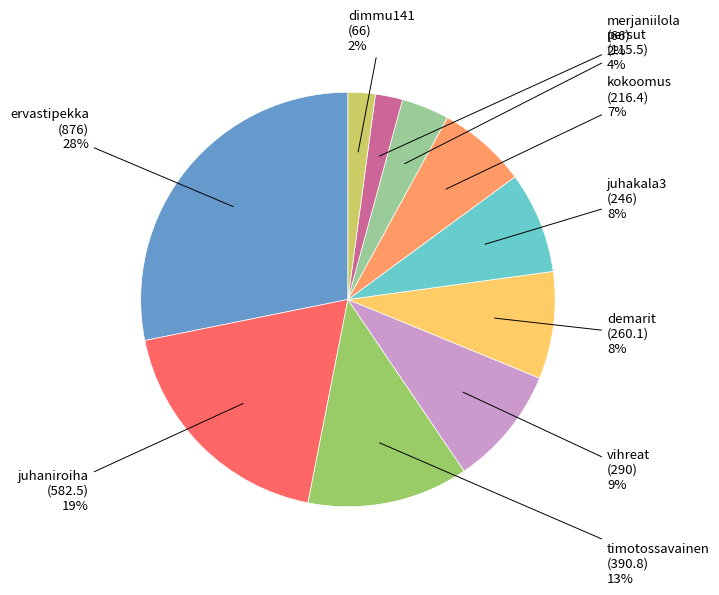

How many segments does this pie chart have?

10